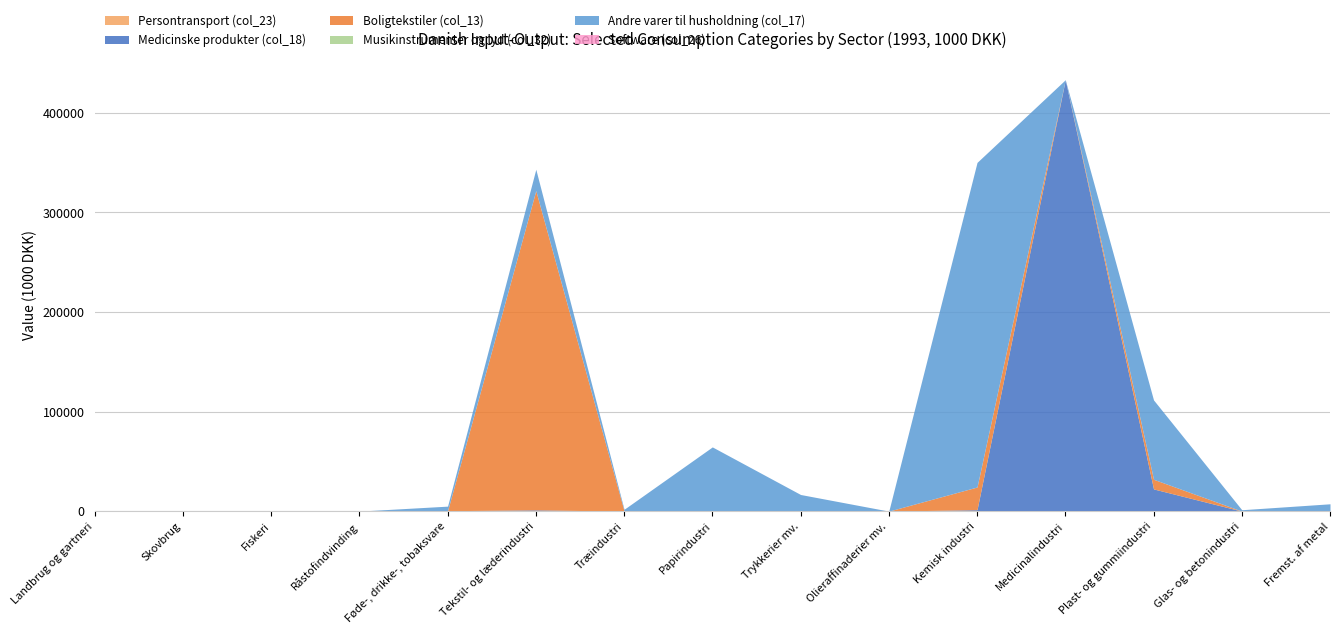

At how many categories does at least one series exceed 378989?

1